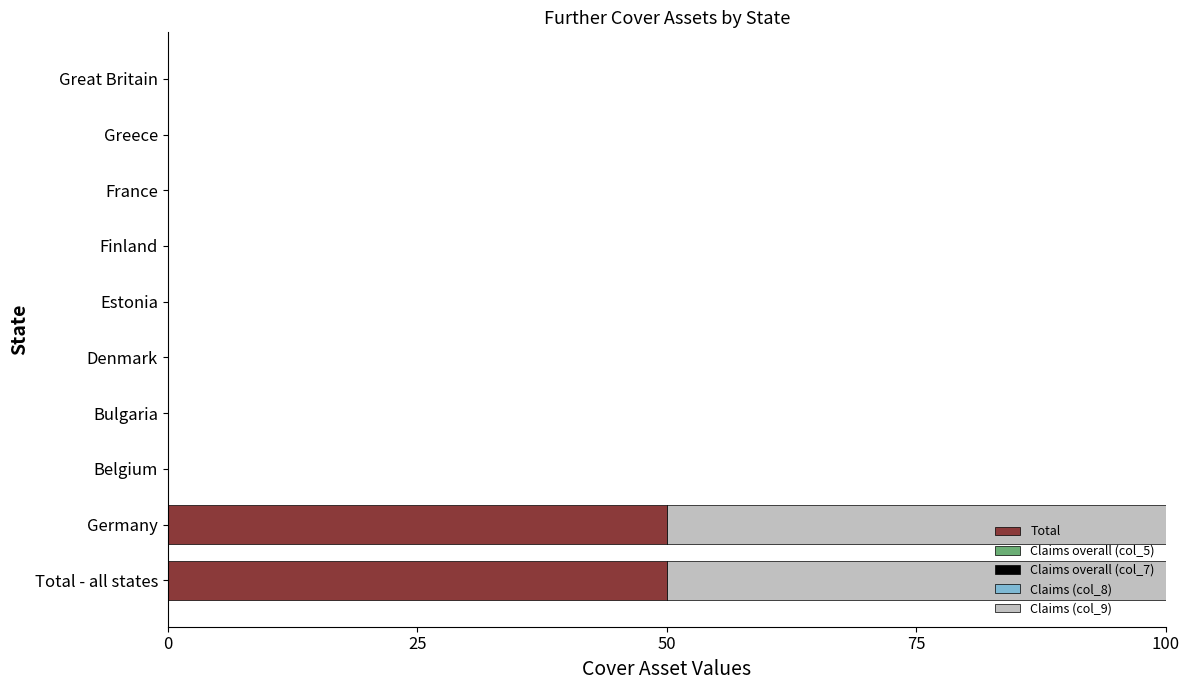

True or false: Total has a value of 31 at Greece.

False